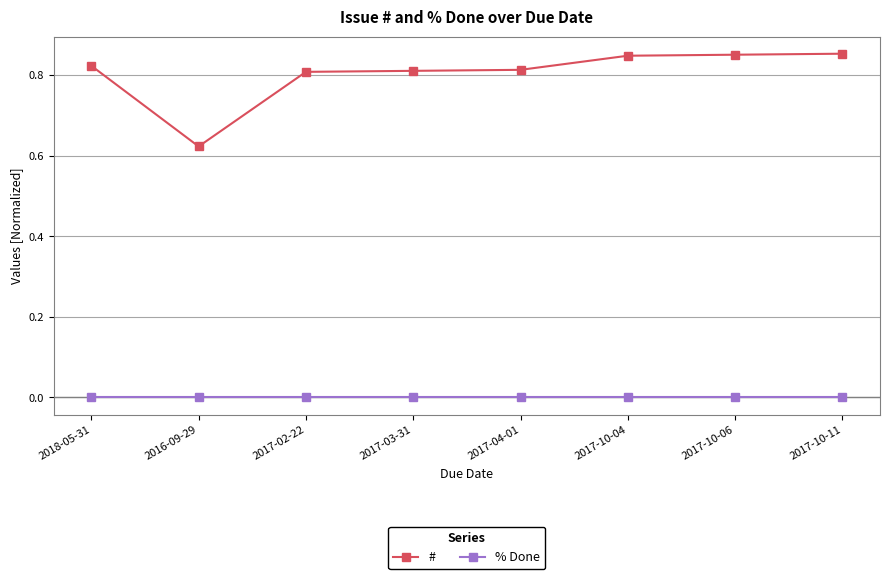

At which category does # reach its first local valley?

2016-09-29